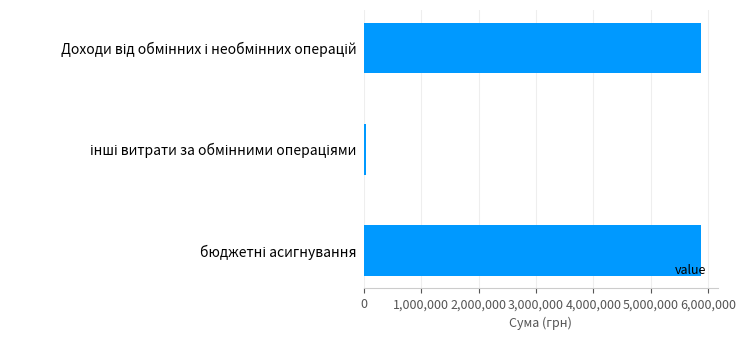

What is the sum of all values?

11775773